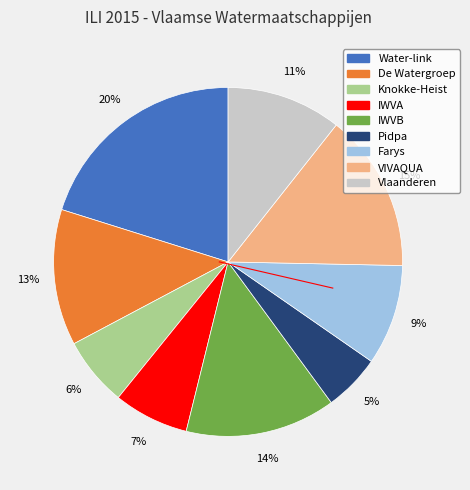

Which category has the biggest portion of the pie?

Water-link